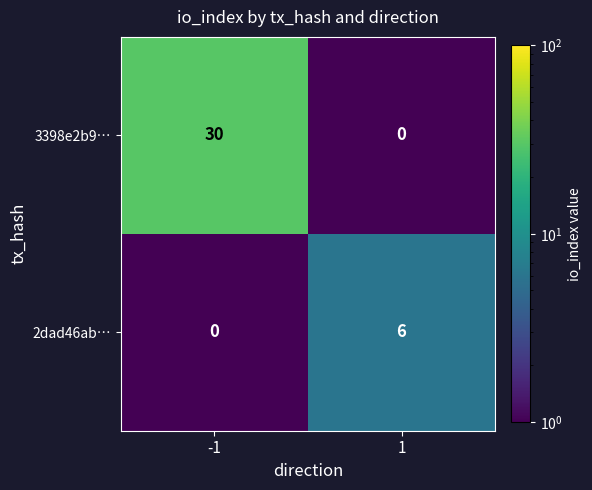

Rank the categories by 3398e2b9… value from highest to lowest.

-1, 1